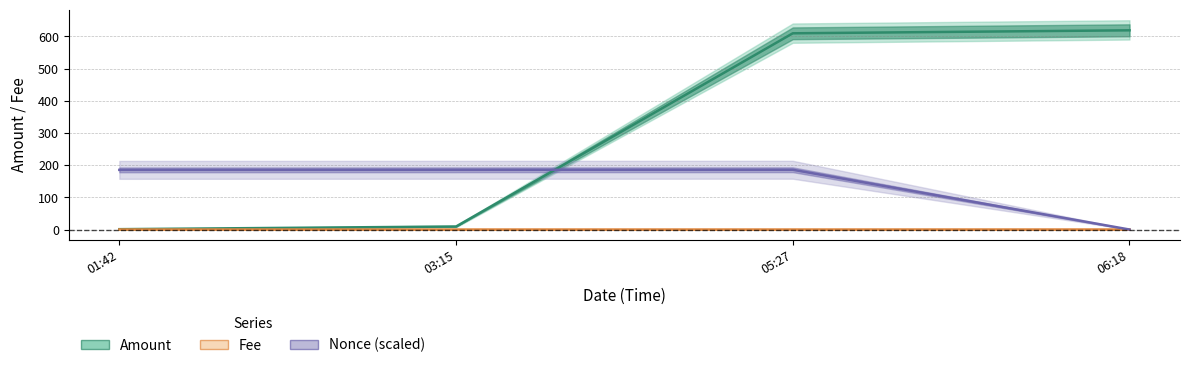

What is the sum of the Nonce (scaled) values at 06:18 and 01:42?

185.3